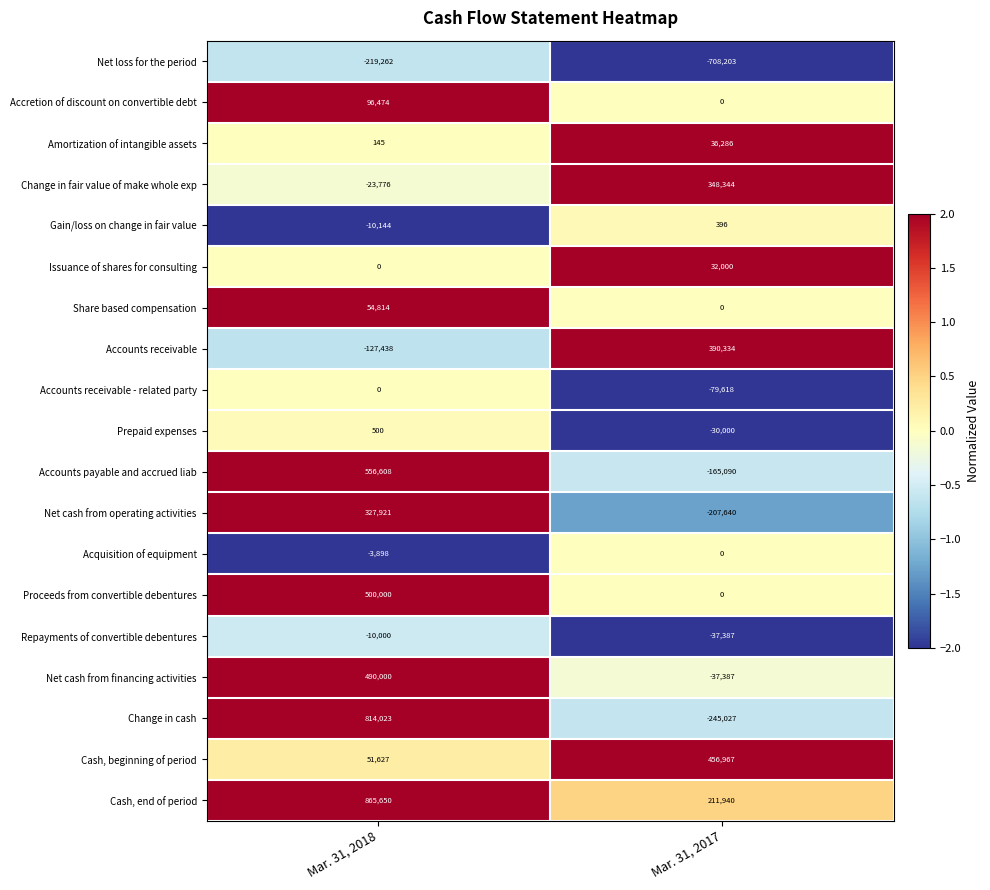

Where is Cash, beginning of period nearest to the value 254297?

Mar. 31, 2018